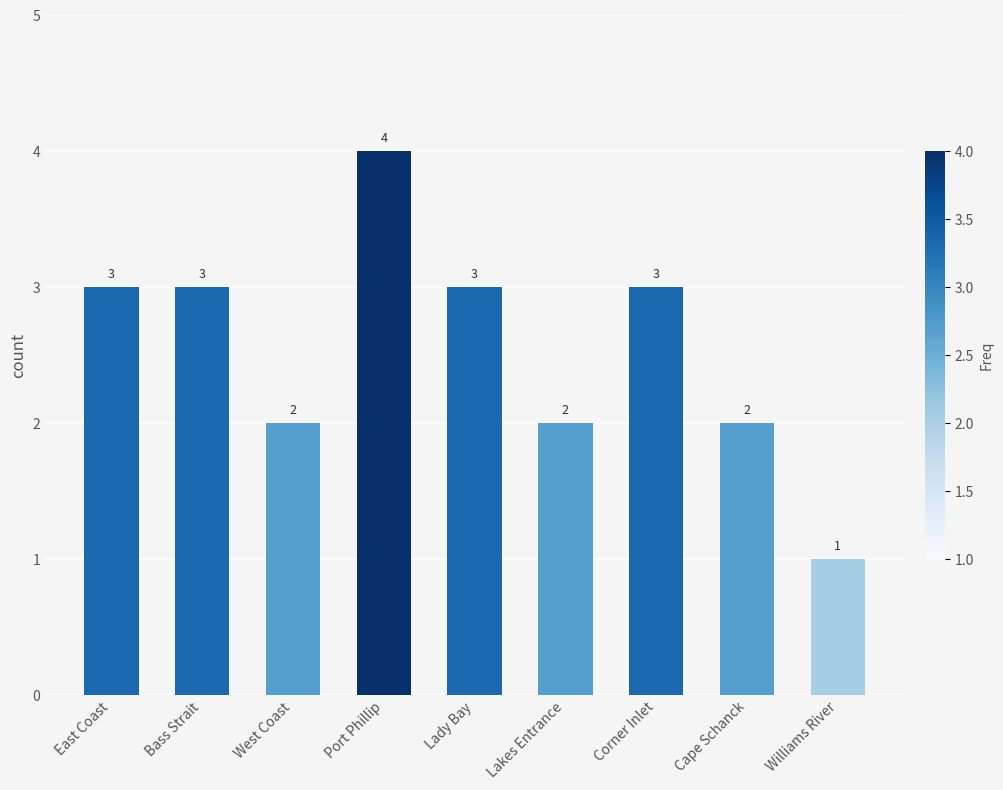

Which category has the highest value across all series?

Port Phillip